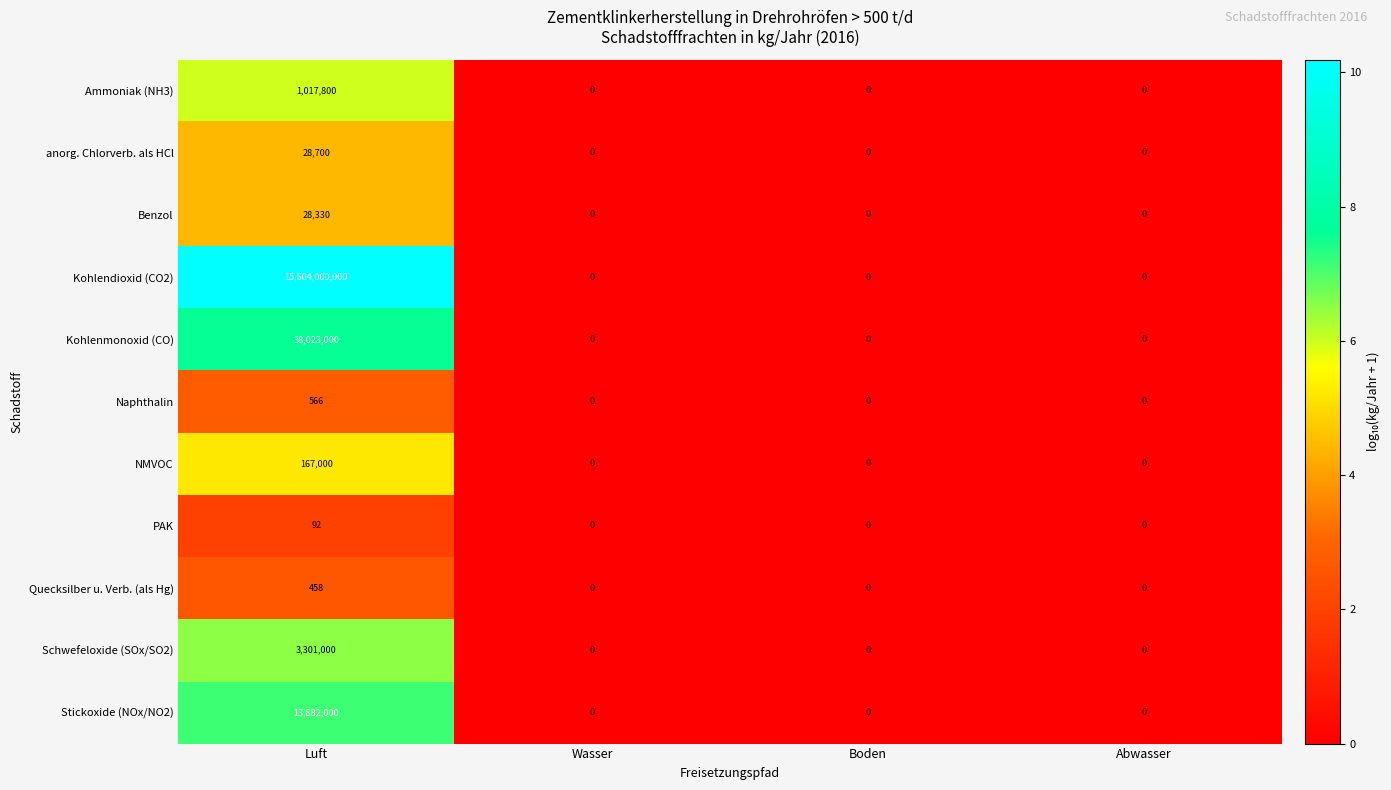

How many data points does each series have?

4